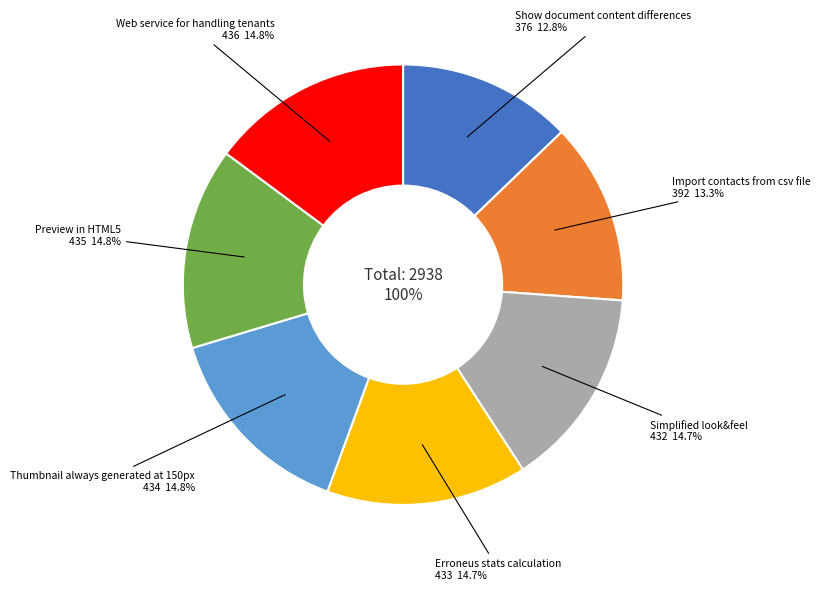

To the nearest percent, what is the average slice percentage?

14%